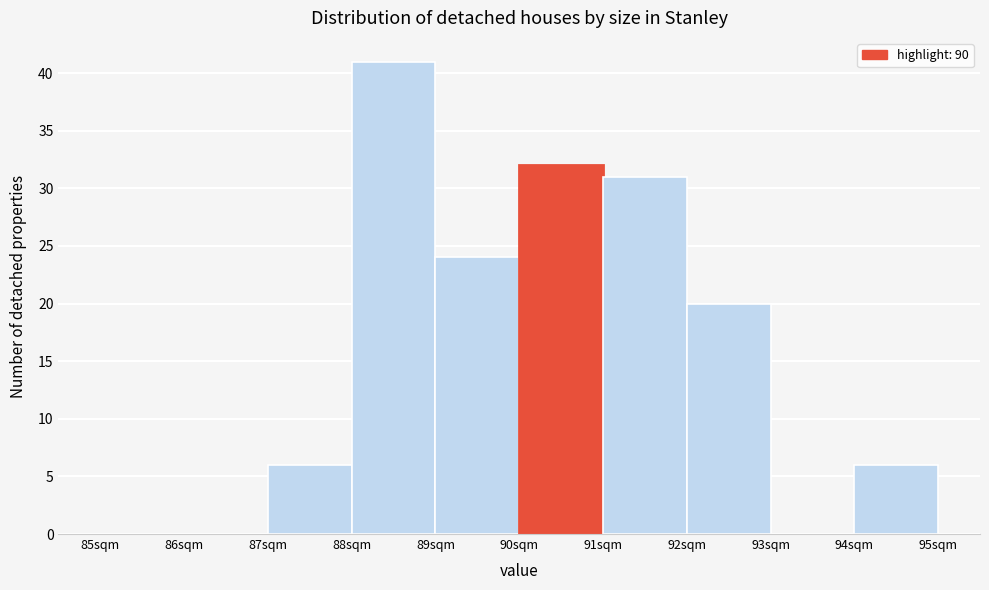

How tall is the bar that spans 92 to 93 on the x-axis? The values are not printed on the chart, so give them approximately, as read against the axis.

20